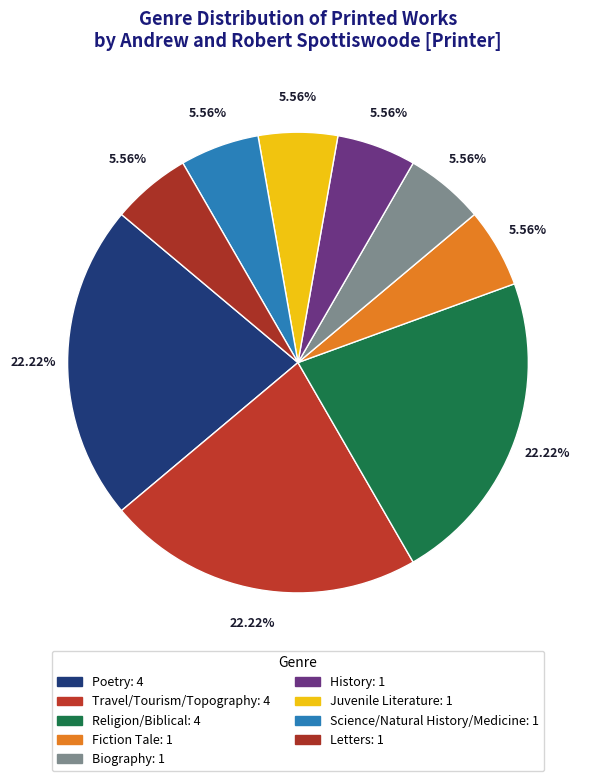

What is the change in value from Travel/Tourism/Topography to Juvenile Literature?

-3